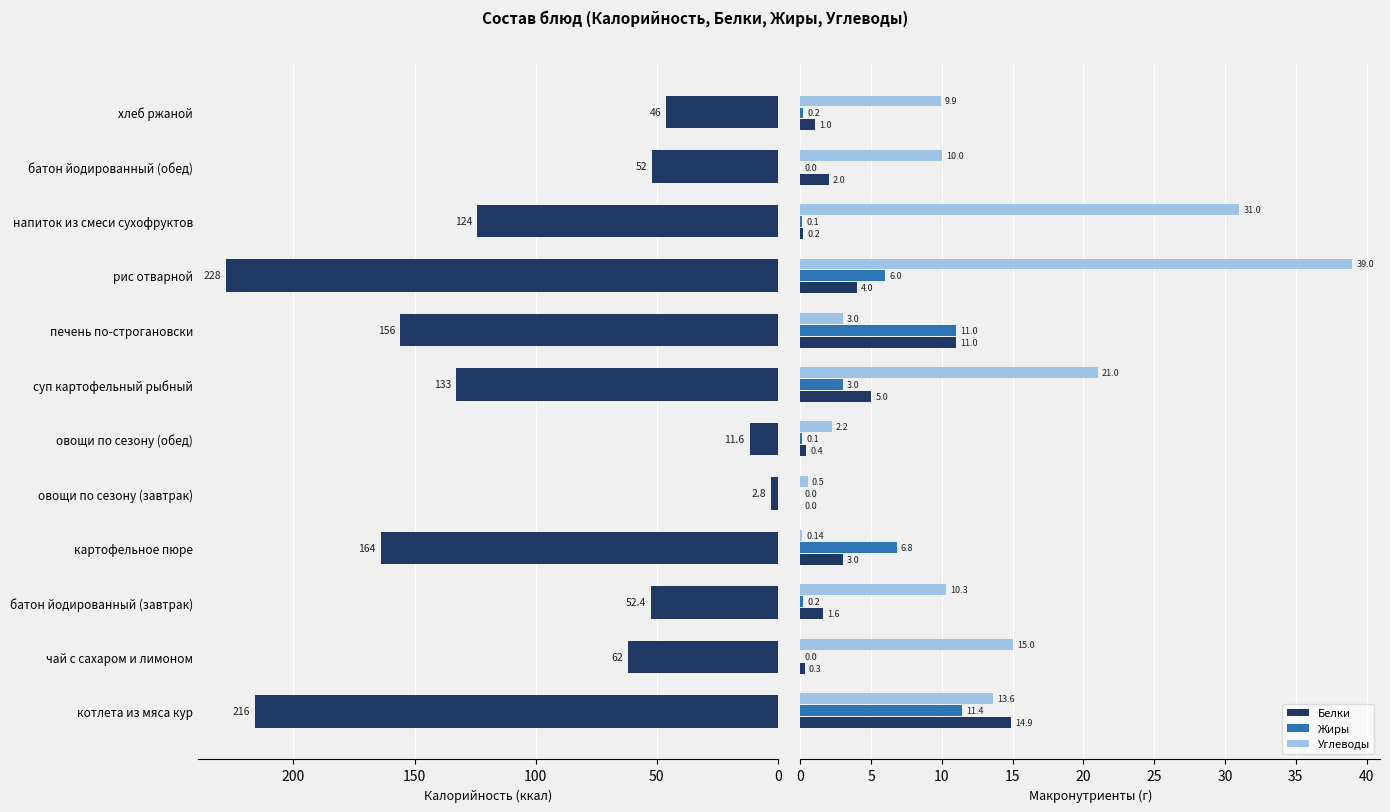

Reading left to right, what are all the values shown in this chart?

Калорийность: 216.0	62.0	52.4	164.0	2.8	11.6	133.0	156.0	228.0	124.0	52.0	46.0
Белки: 14.9	0.3	1.6	3.0	0.0	0.4	5.0	11.0	4.0	0.2	2.0	1.0
Жиры: 11.4	0.0	0.2	6.8	0.0	0.1	3.0	11.0	6.0	0.1	0.0	0.2
Углеводы: 13.6	15.0	10.3	0.1	0.5	2.2	21.0	3.0	39.0	31.0	10.0	9.9